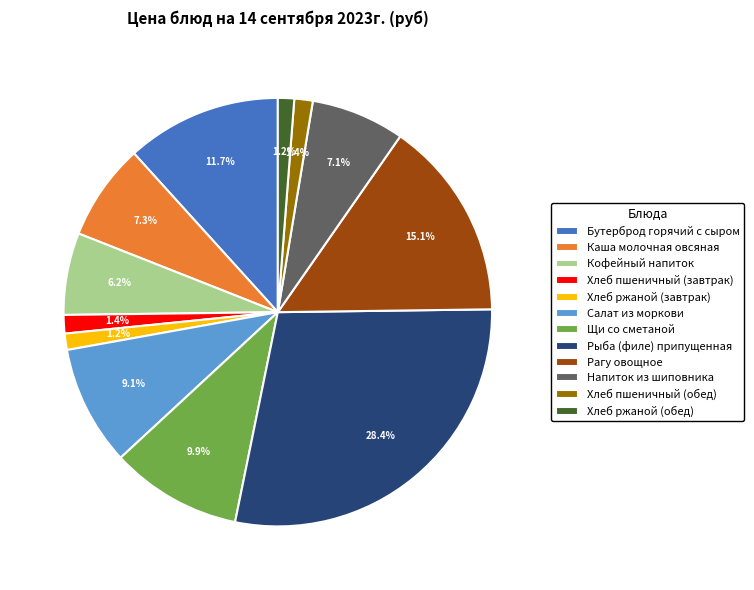

Which has a higher value, Щи со сметаной or Хлеб ржаной (завтрак)?

Щи со сметаной